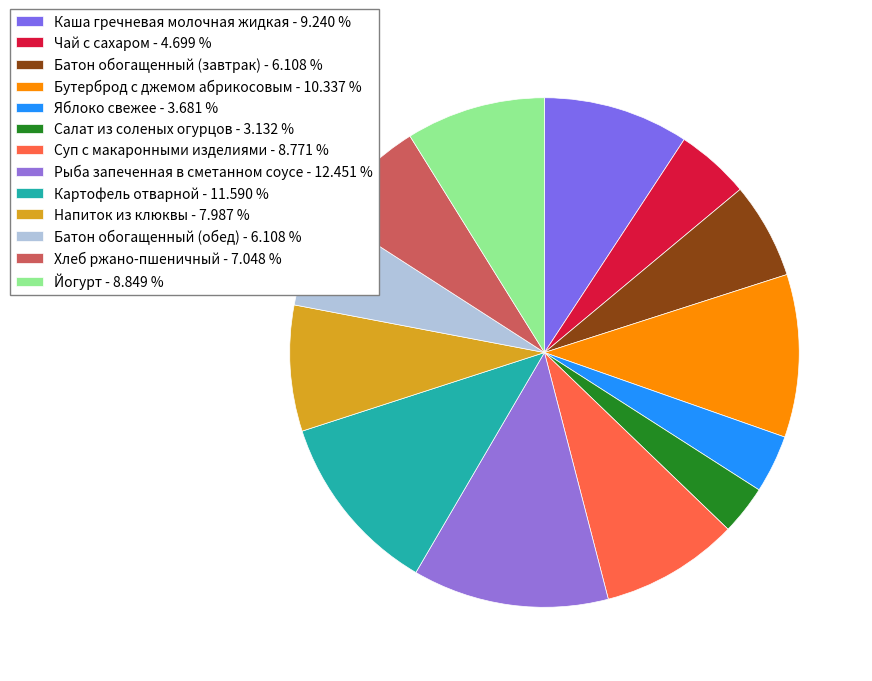

To the nearest percent, what portion does Йогурт represent?

9%